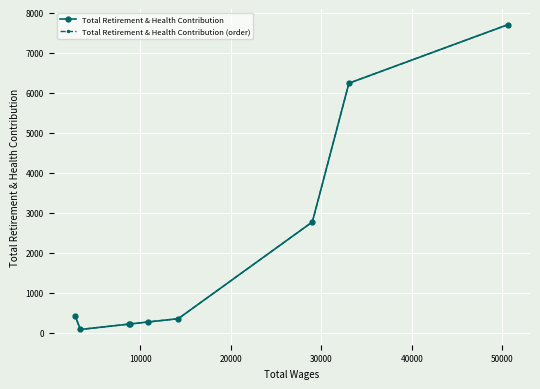

What is the maximum value for Total Retirement & Health Contribution (order)?

7707